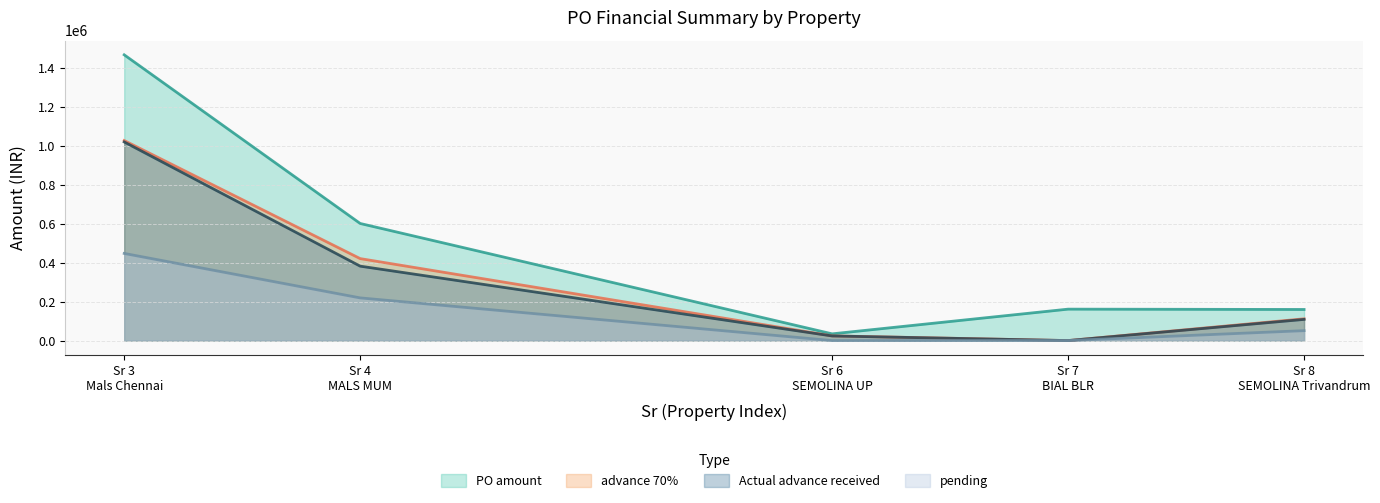

Read the Actual advance received value at Sr 8
SEMOLINA Trivandrum.

108592.0